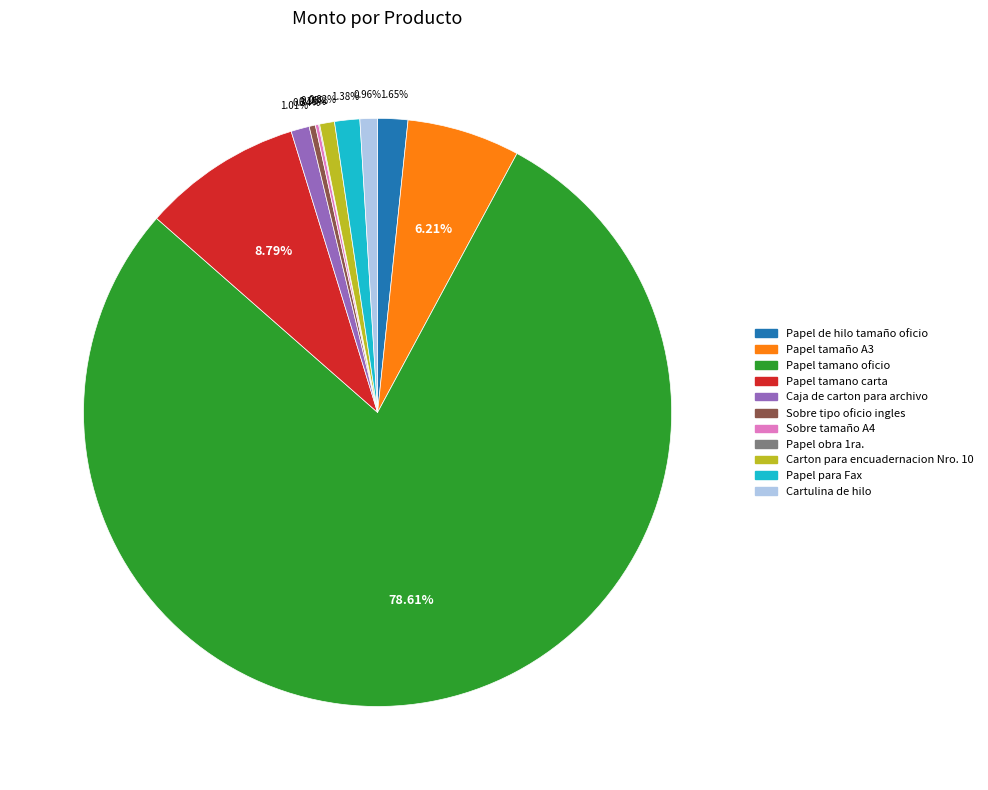

What portion of the pie excludes Papel tamaño A3?

93.8%